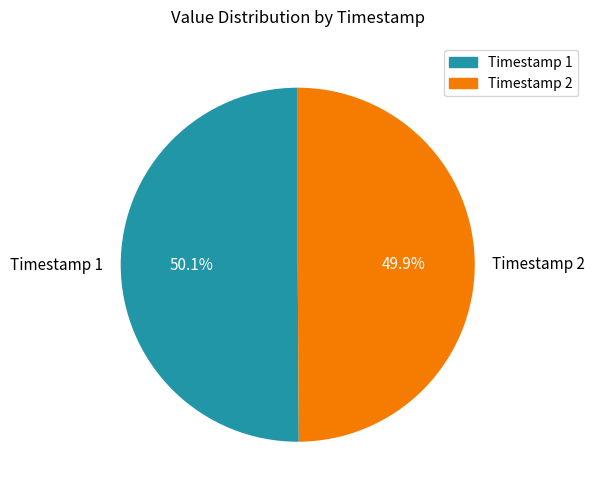

Is the sum of Timestamp 1 and Timestamp 2 greater than half?

Yes